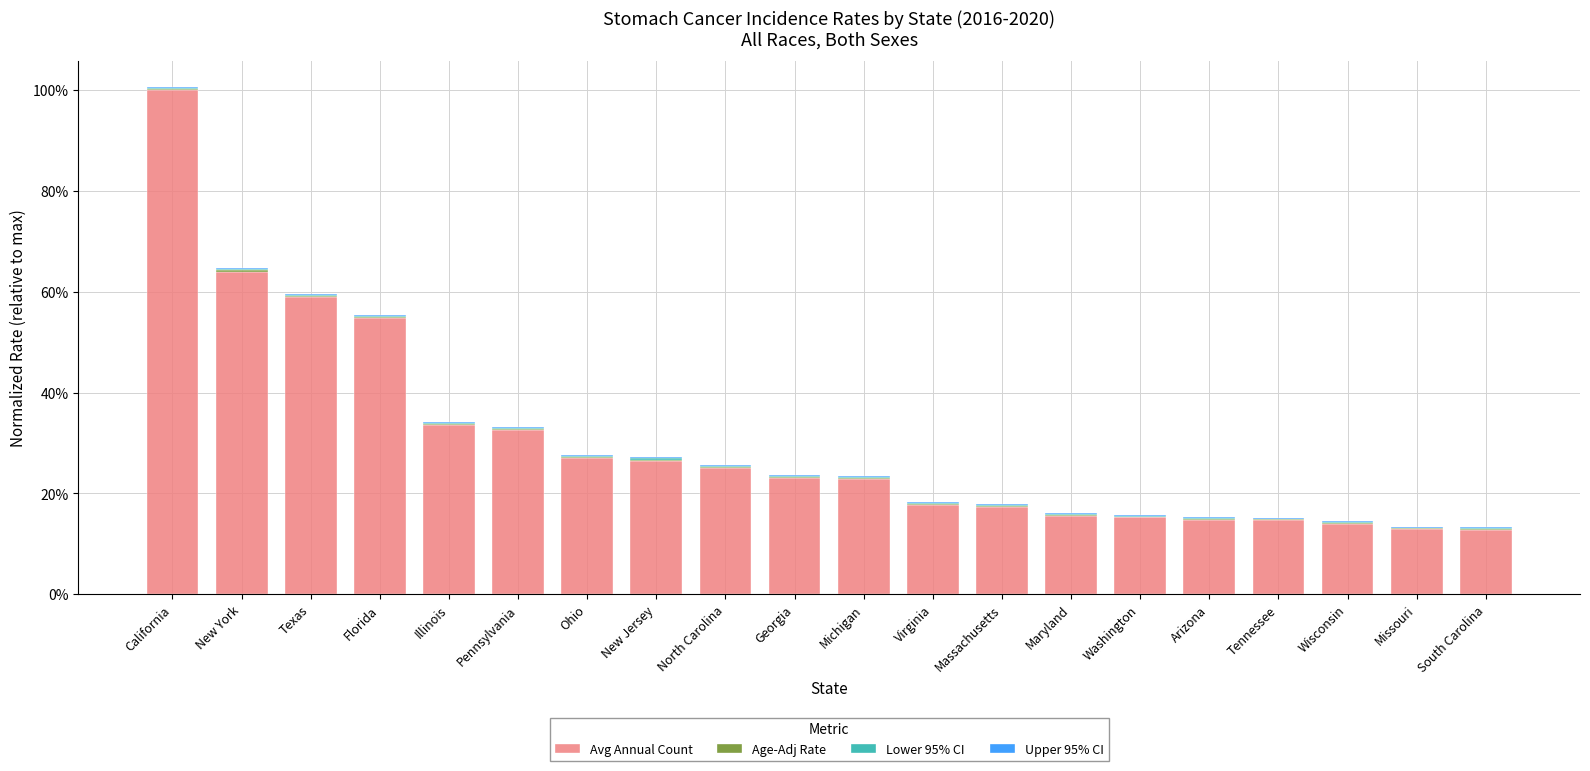

The Avg Annual Count series shows 0.2 at South Carolina. True or false?

False